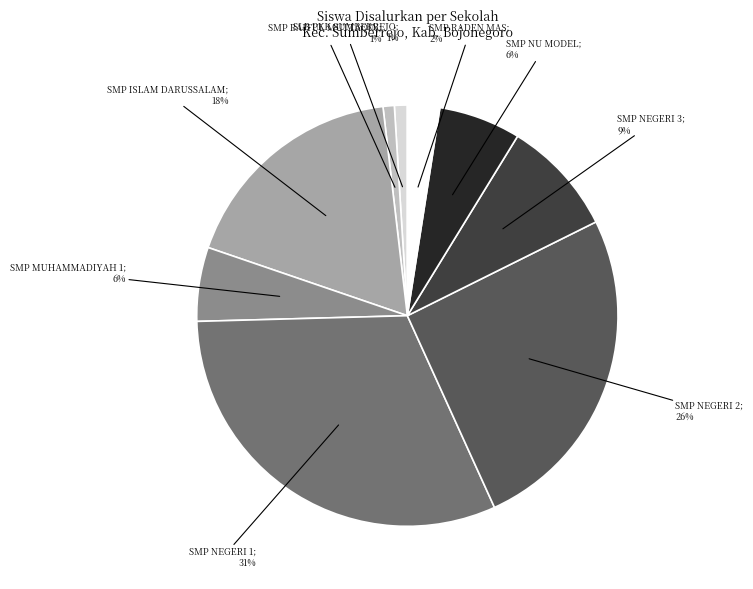

To the nearest percent, what is the average slice percentage?

11%